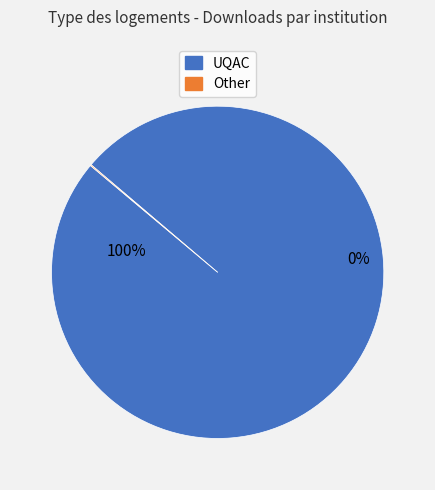

What is the change in value from UQAC to Other?

-1